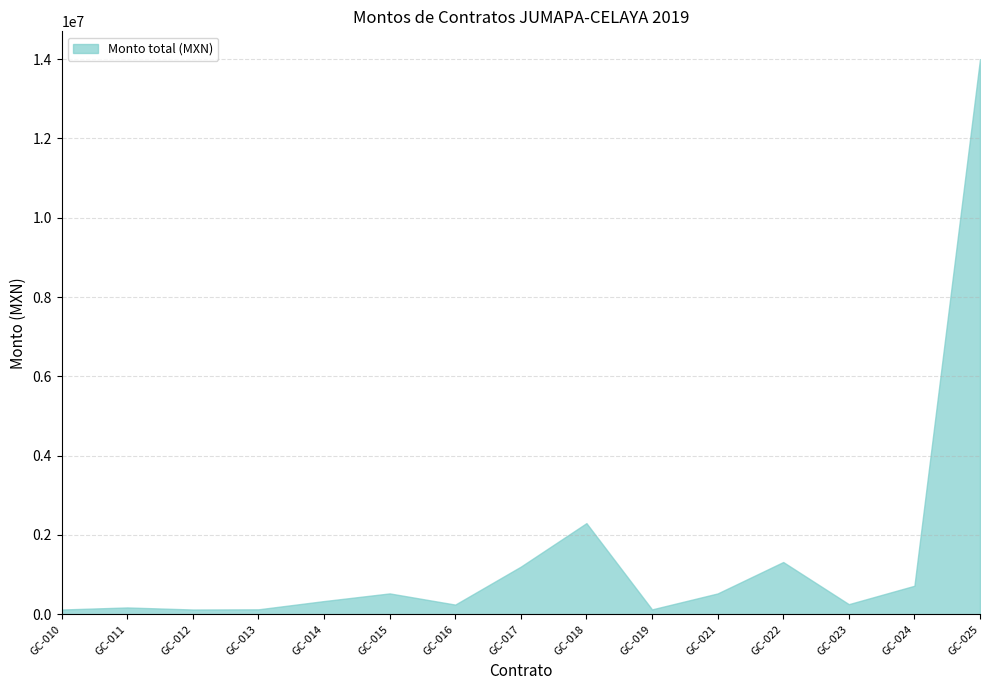

What is the approximate value at GC-019?

124113.0